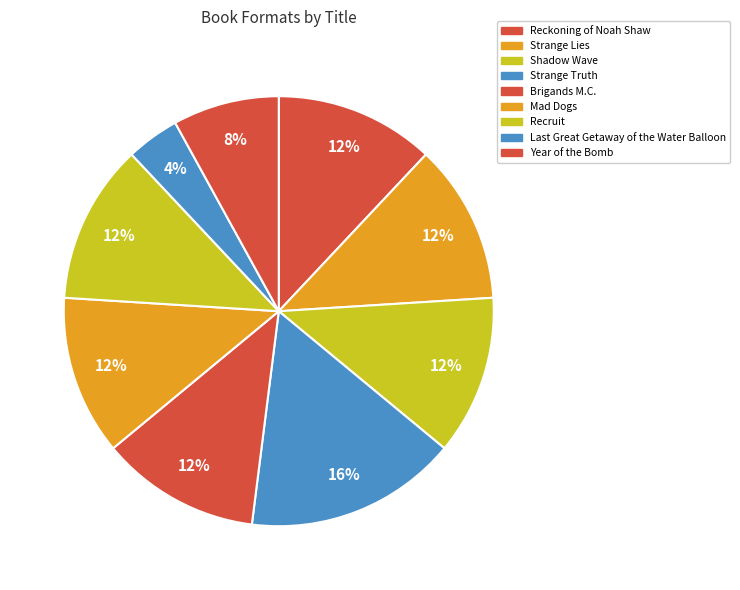

What is the total percentage of Shadow Wave and Year of the Bomb?

20.0%